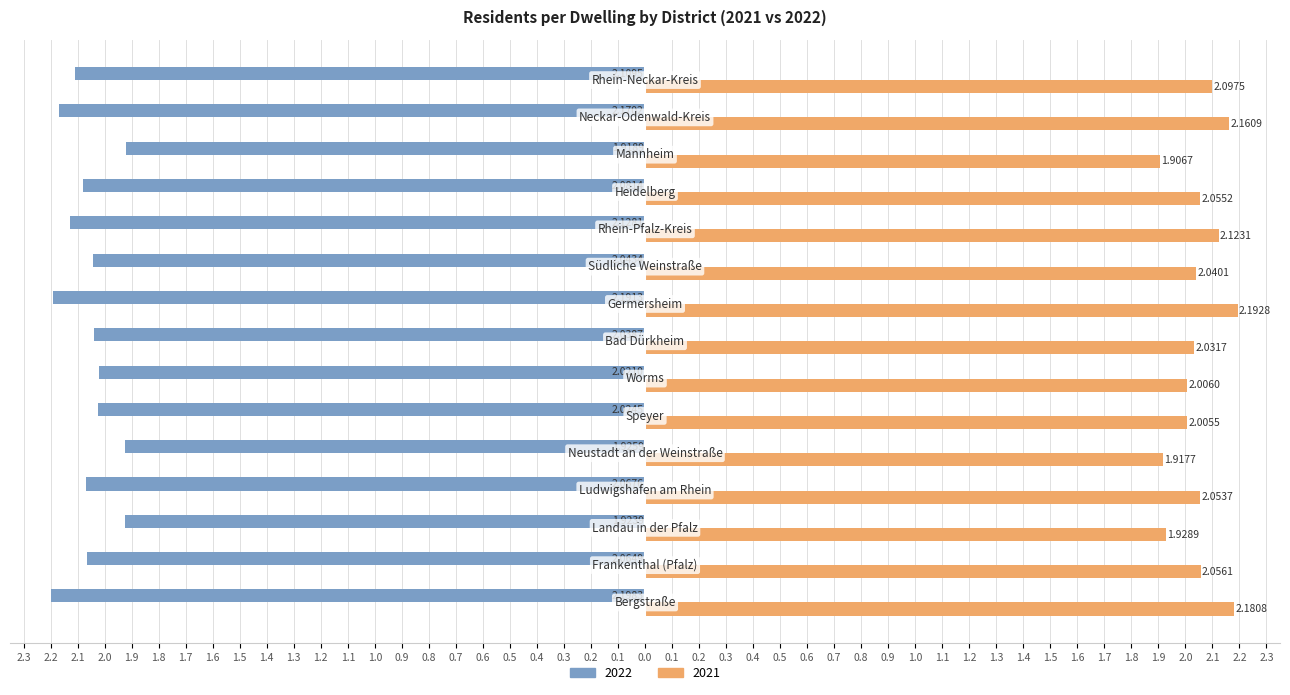

What are all the series names shown in the legend?

2022, 2021